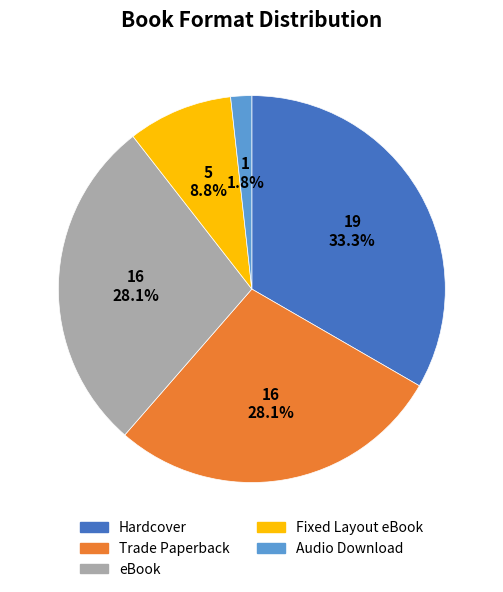

Is it true that Trade Paperback is 28% of the pie?

True